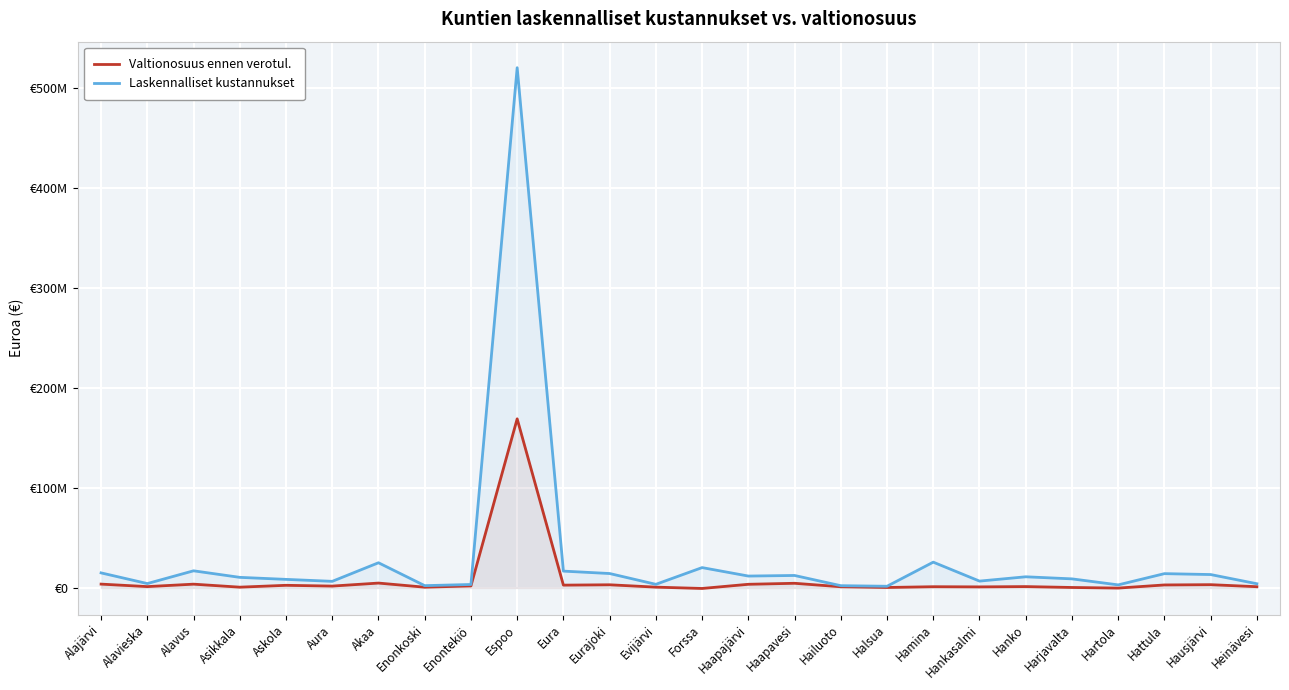

Reading left to right, list all the values displayed in this chart.

Valtionosuus ennen verotul.: Alajärvi=3783043.8	Alavieska=1284567.3	Alavus=3732584.5	Asikkala=723240.3	Askola=2580179.1	Aura=1808101.1	Akaa=4821168.1	Enonkoski=693757.7	Enontekiö=1971091.1	Espoo=169182523.3	Eura=2761039.6	Eurajoki=3114215.5	Evijärvi=748997.1	Forssa=-577175.2	Haapajärvi=3601481.1	Haapavesi=4608329.1	Hailuoto=1135701.2	Halsua=401055.6	Hamina=1176677.6	Hankasalmi=1004086.8	Hanko=1304443.9	Harjavalta=417072.8	Hartola=-192544.2	Hattula=2946273.5	Hausjärvi=3217875.6	Heinävesi=1179959.9
Laskennalliset kustannukset: Alajärvi=15018047.0	Alavieska=4328570.8	Alavus=17094692.7	Asikkala=10539272.6	Askola=8517088.2	Aura=6554505.6	Akaa=25151378.9	Enonkoski=2243342.0	Enontekiö=3414794.3	Espoo=520582215.8	Eura=16790930.0	Eurajoki=14374831.2	Evijärvi=3570058.1	Forssa=20310548.2	Haapajärvi=11845533.0	Haapavesi=12427905.3	Hailuoto=2202404.2	Halsua=1631099.9	Hamina=25758640.9	Hankasalmi=6793448.9	Hanko=11111063.8	Harjavalta=9026308.0	Hartola=3008021.0	Hattula=14257665.0	Hausjärvi=13351178.3	Heinävesi=4152570.3